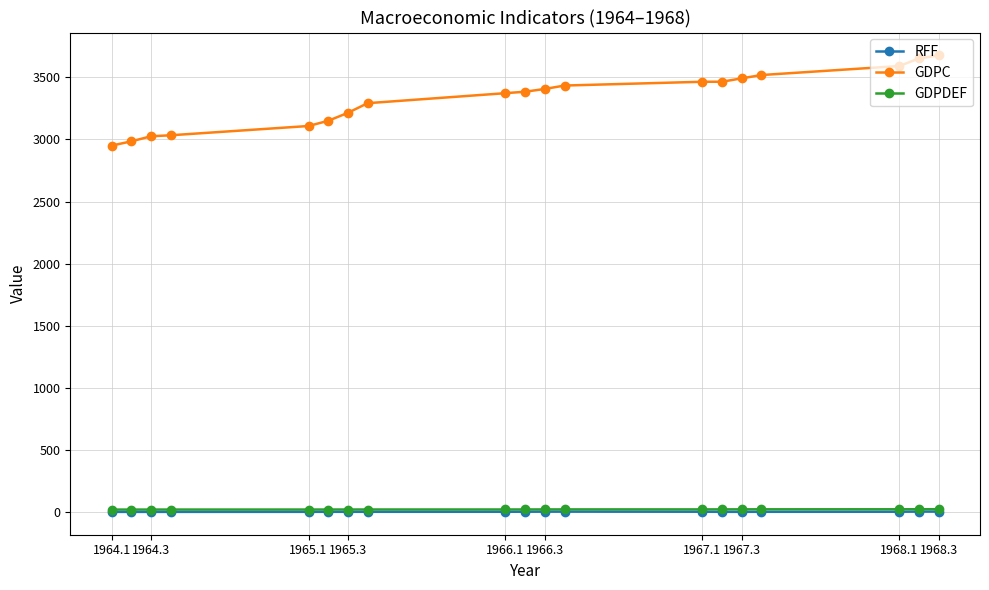

At how many categories does at least one series exceed 527?

19